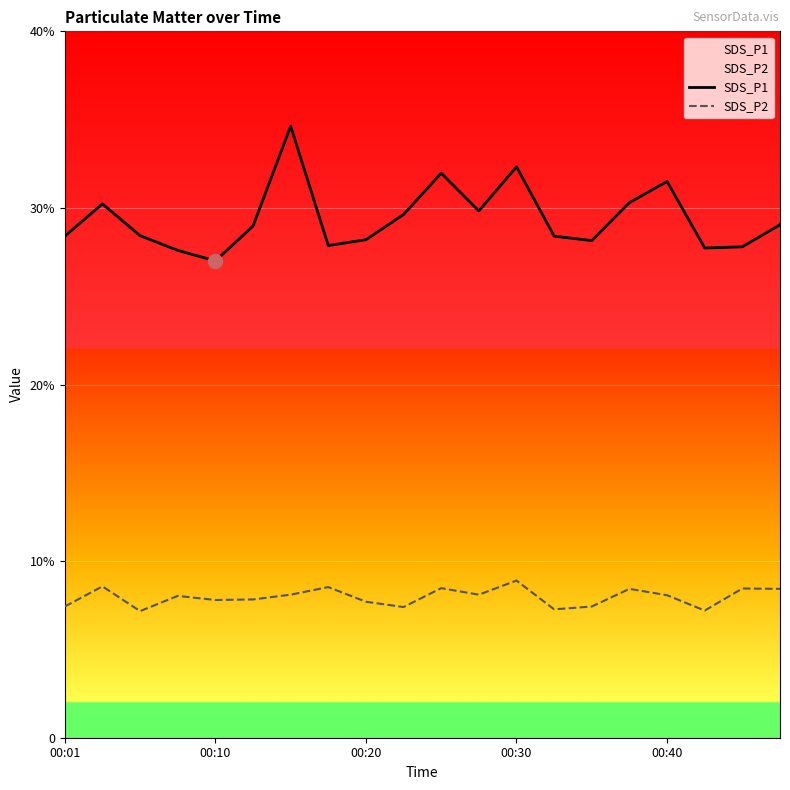

Reading right to left, list all the values displayed in this chart.

SDS_P1: 29.1	27.8	27.7	31.5	30.3	28.1	28.4	32.3	29.8	32.0	29.6	28.2	27.9	34.6	29.0	27.0	27.6	28.4	30.2	28.4
SDS_P2: 8.4	8.4	7.2	8.1	8.4	7.4	7.3	8.9	8.1	8.5	7.4	7.7	8.5	8.1	7.8	7.8	8.0	7.2	8.6	7.4